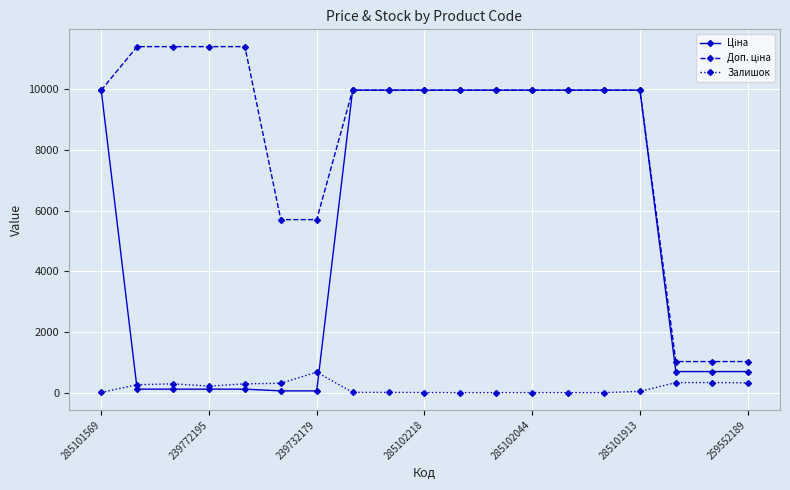

What is the greatest value displayed?

11410.0